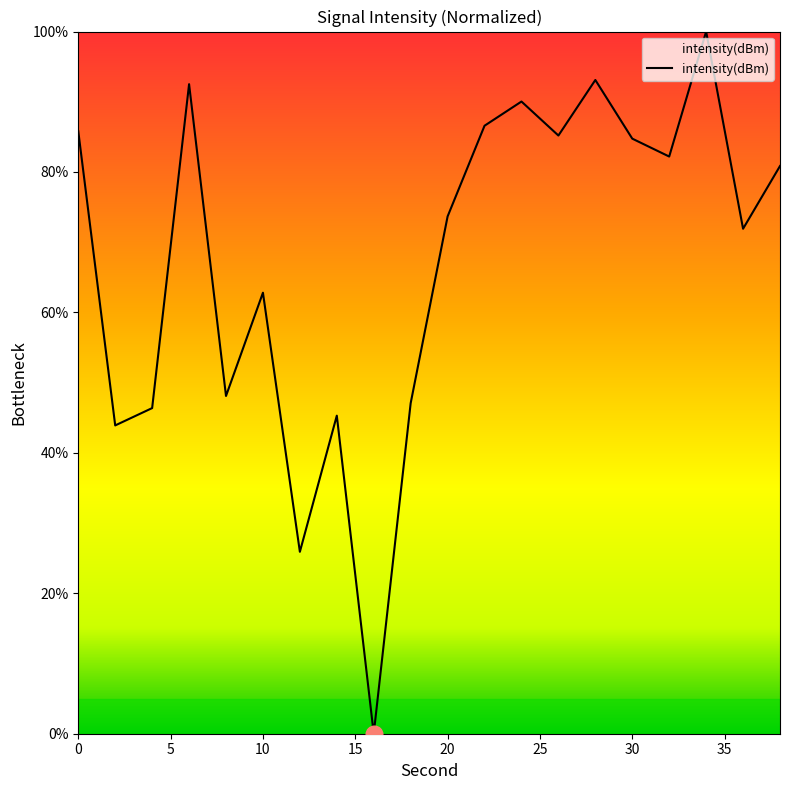

Reading left to right, transcribe all the data shown in this chart.

85.8	43.9	46.4	92.5	48.1	62.8	25.9	45.3	0.0	47.1	73.7	86.6	90.0	85.2	93.1	84.7	82.2	100.0	71.9	80.9